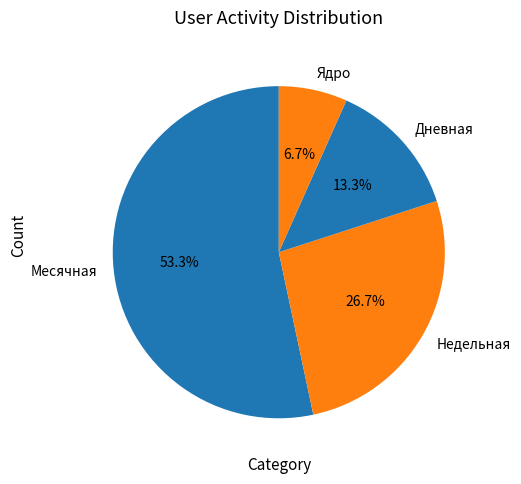

To the nearest percent, what percentage of the pie is Недельная?

27%